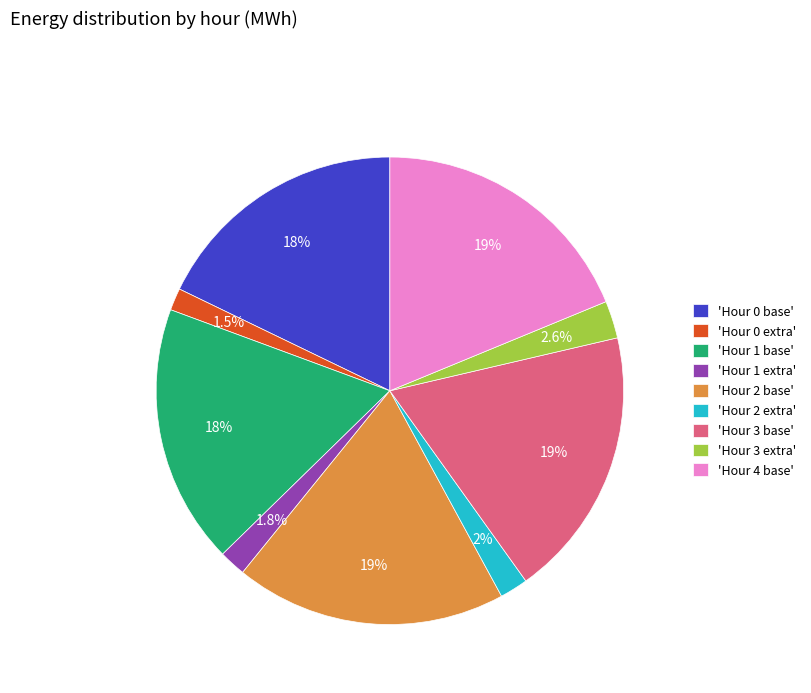

Is 'Hour 2 base' the majority of the pie?

No